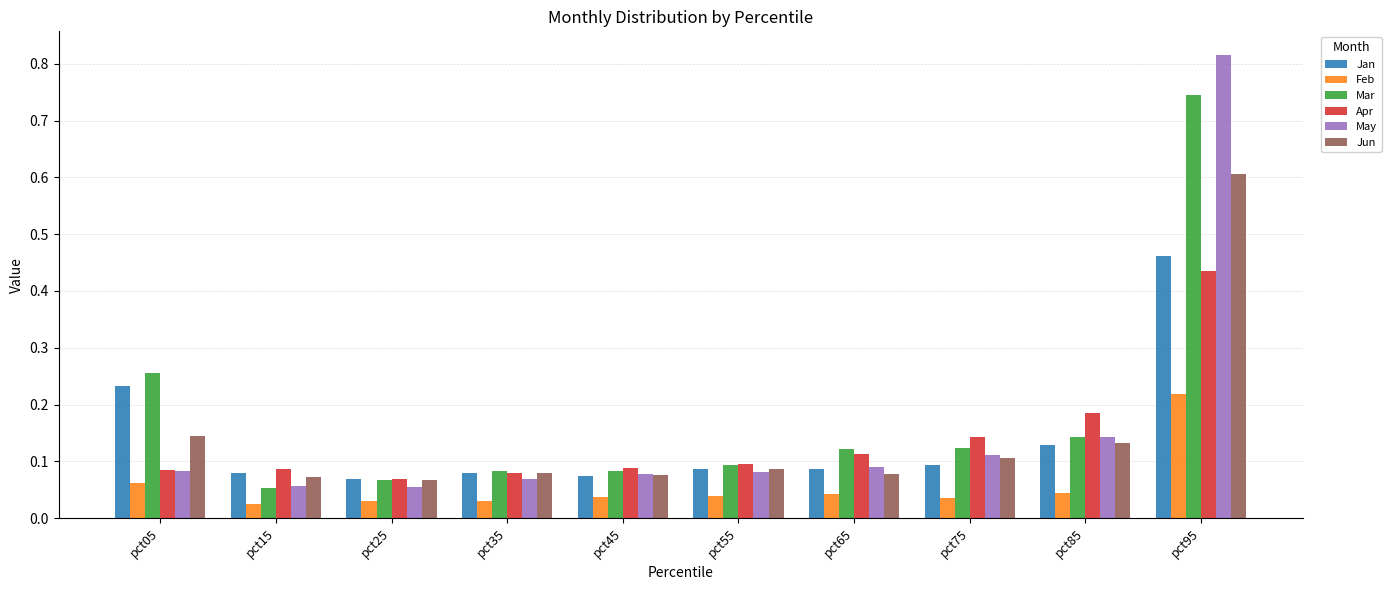

Which series has the largest range (max minus min)?

May